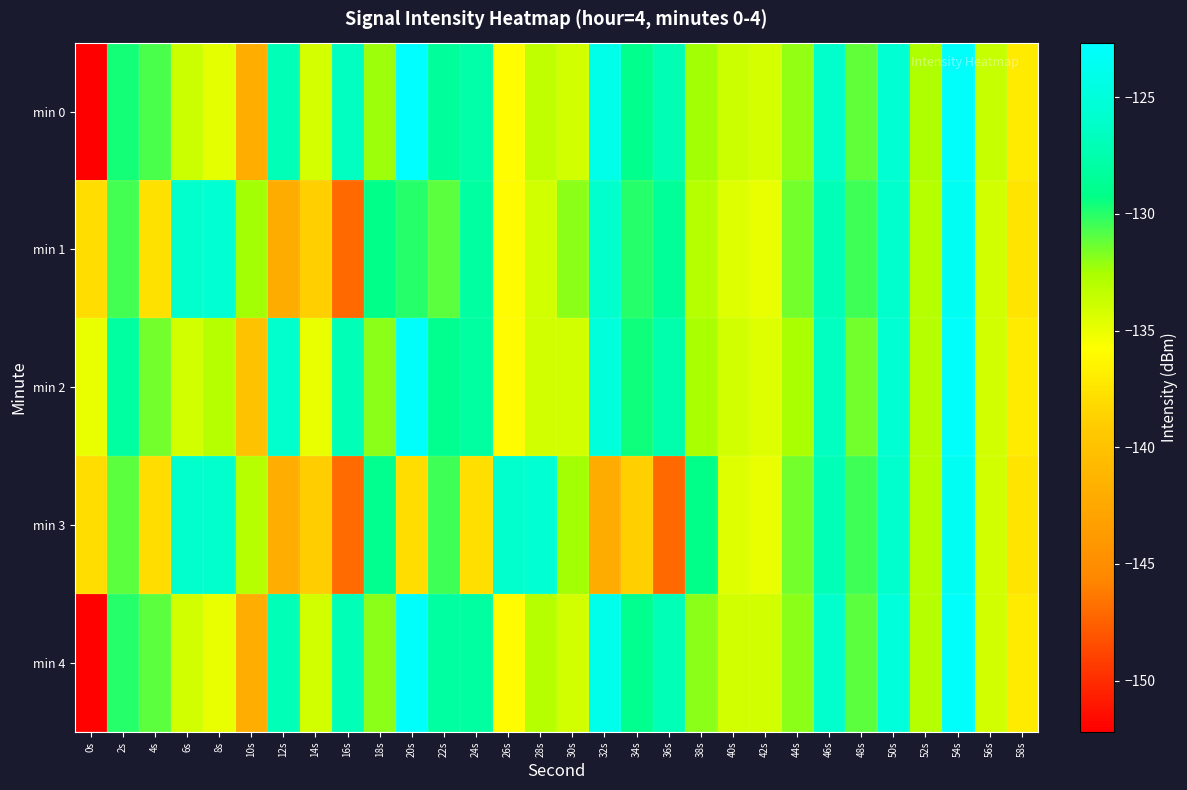

Reading left to right, what are all the values shown in this chart?

min 0: 0s=-152.2	2s=-129.6	4s=-130.7	6s=-133.8	8s=-134.8	10s=-141.8	12s=-127.0	14s=-134.2	16s=-126.5	18s=-132.3	20s=-122.7	22s=-128.4	24s=-127.7	26s=-135.9	28s=-133.3	30s=-134.0	32s=-124.1	34s=-129.0	36s=-127.1	38s=-132.4	40s=-133.8	42s=-134.1	44s=-132.0	46s=-126.0	48s=-131.1	50s=-125.5	52s=-132.7	54s=-123.0	56s=-133.6	58s=-137.0
min 1: 0s=-137.9	2s=-130.5	4s=-137.8	6s=-126.0	8s=-125.6	10s=-132.4	12s=-142.1	14s=-138.9	16s=-147.1	18s=-129.2	20s=-130.0	22s=-131.0	24s=-128.0	26s=-136.0	28s=-134.0	30s=-132.0	32s=-126.0	34s=-130.0	36s=-128.5	38s=-133.0	40s=-134.5	42s=-135.0	44s=-131.5	46s=-127.0	48s=-130.5	50s=-126.0	52s=-133.0	54s=-123.5	56s=-134.0	58s=-137.5
min 2: 0s=-135.0	2s=-128.0	4s=-131.5	6s=-134.0	8s=-133.0	10s=-140.0	12s=-126.0	14s=-135.0	16s=-127.0	18s=-132.0	20s=-123.0	22s=-129.0	24s=-128.0	26s=-136.0	28s=-134.0	30s=-134.0	32s=-125.0	34s=-129.5	36s=-127.5	38s=-132.5	40s=-134.0	42s=-134.5	44s=-132.5	46s=-126.5	48s=-131.5	50s=-125.5	52s=-133.0	54s=-123.0	56s=-134.0	58s=-137.0
min 3: 0s=-138.0	2s=-131.0	4s=-138.0	6s=-126.0	8s=-126.0	10s=-133.0	12s=-142.0	14s=-139.0	16s=-147.0	18s=-129.0	20s=-137.9	22s=-130.5	24s=-137.8	26s=-126.0	28s=-125.6	30s=-132.4	32s=-142.1	34s=-138.9	36s=-147.1	38s=-129.2	40s=-134.5	42s=-135.0	44s=-131.5	46s=-127.0	48s=-130.5	50s=-126.0	52s=-133.0	54s=-123.5	56s=-134.0	58s=-137.5
min 4: 0s=-152.0	2s=-130.0	4s=-131.0	6s=-134.0	8s=-135.0	10s=-142.0	12s=-127.0	14s=-134.0	16s=-127.0	18s=-132.0	20s=-123.0	22s=-128.0	24s=-128.0	26s=-136.0	28s=-133.0	30s=-134.0	32s=-124.0	34s=-129.0	36s=-127.0	38s=-132.0	40s=-134.0	42s=-134.0	44s=-132.0	46s=-126.0	48s=-131.0	50s=-125.0	52s=-133.0	54s=-123.0	56s=-134.0	58s=-137.0